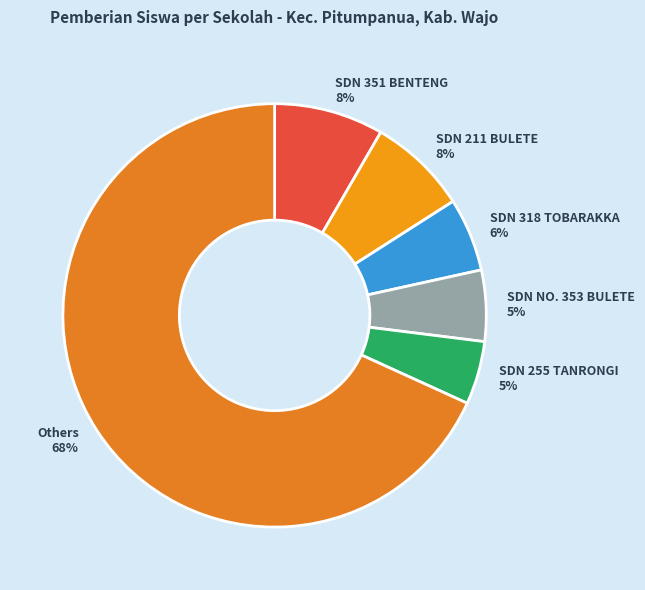

Which category has the biggest portion of the pie?

Others